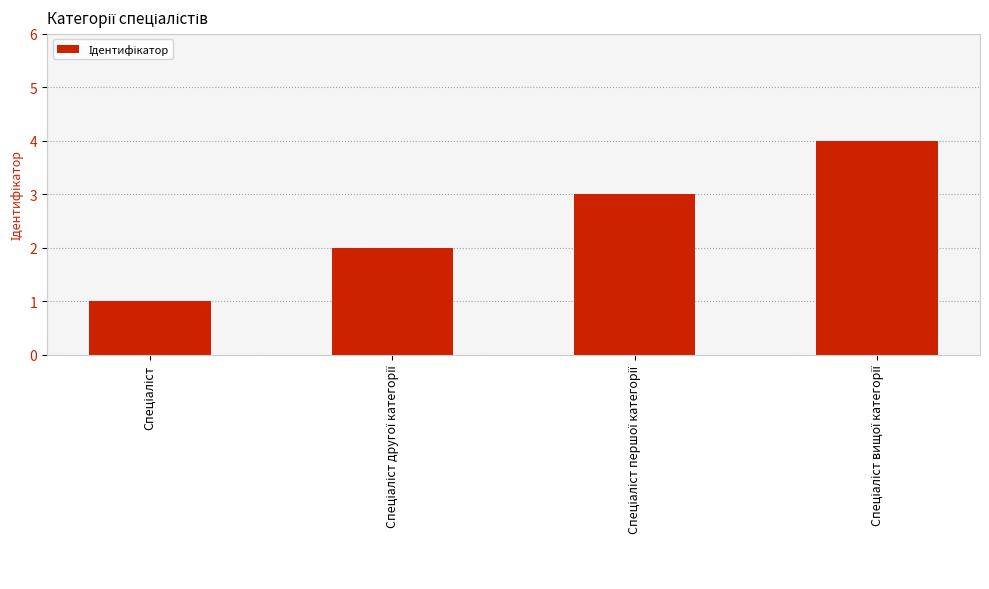

What is the difference between the maximum and minimum values?

3